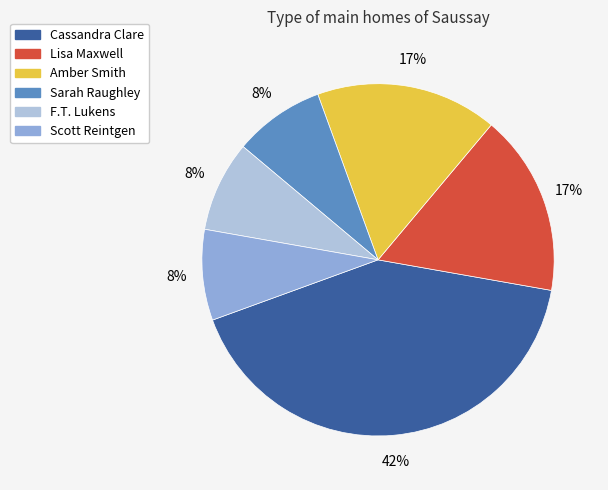

Does any single category account for the majority?

No